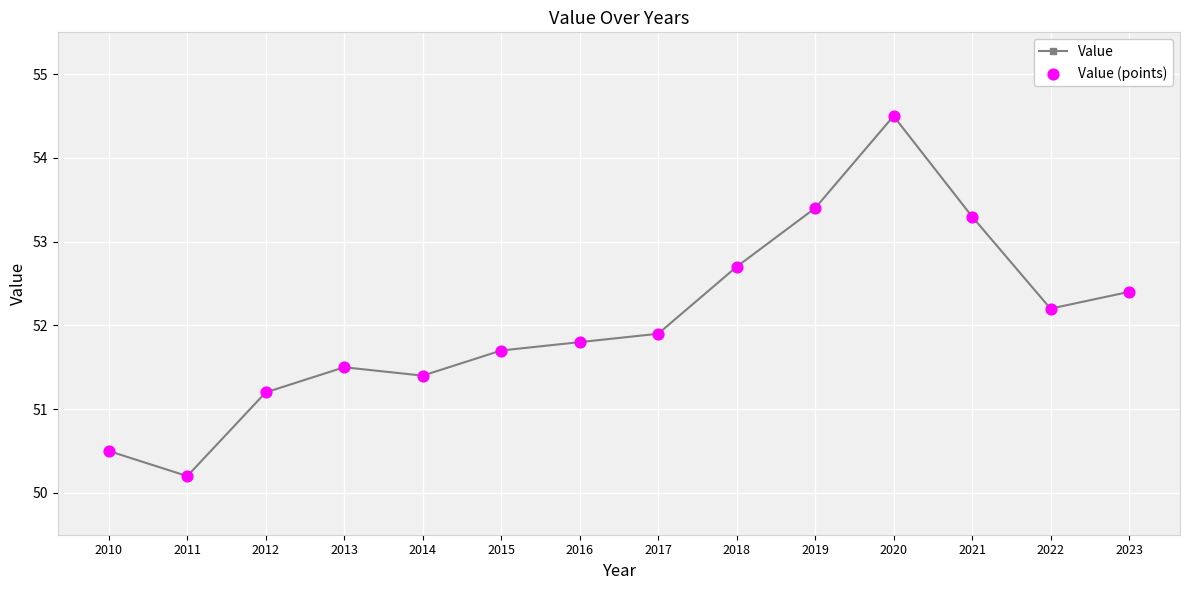

Between 2012 and 2020, which is larger?

2020